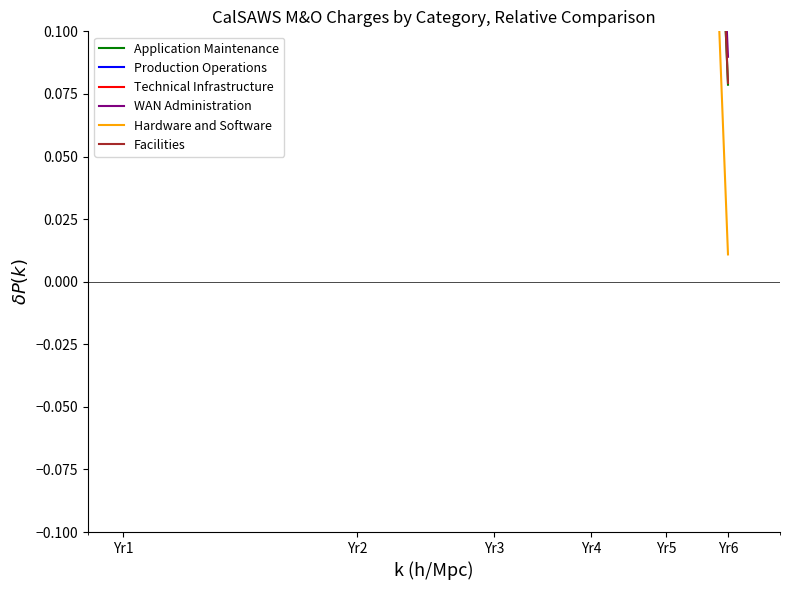

Is the value of WAN Administration at Yr6 greater than the value of Technical Infrastructure at Yr6?

No